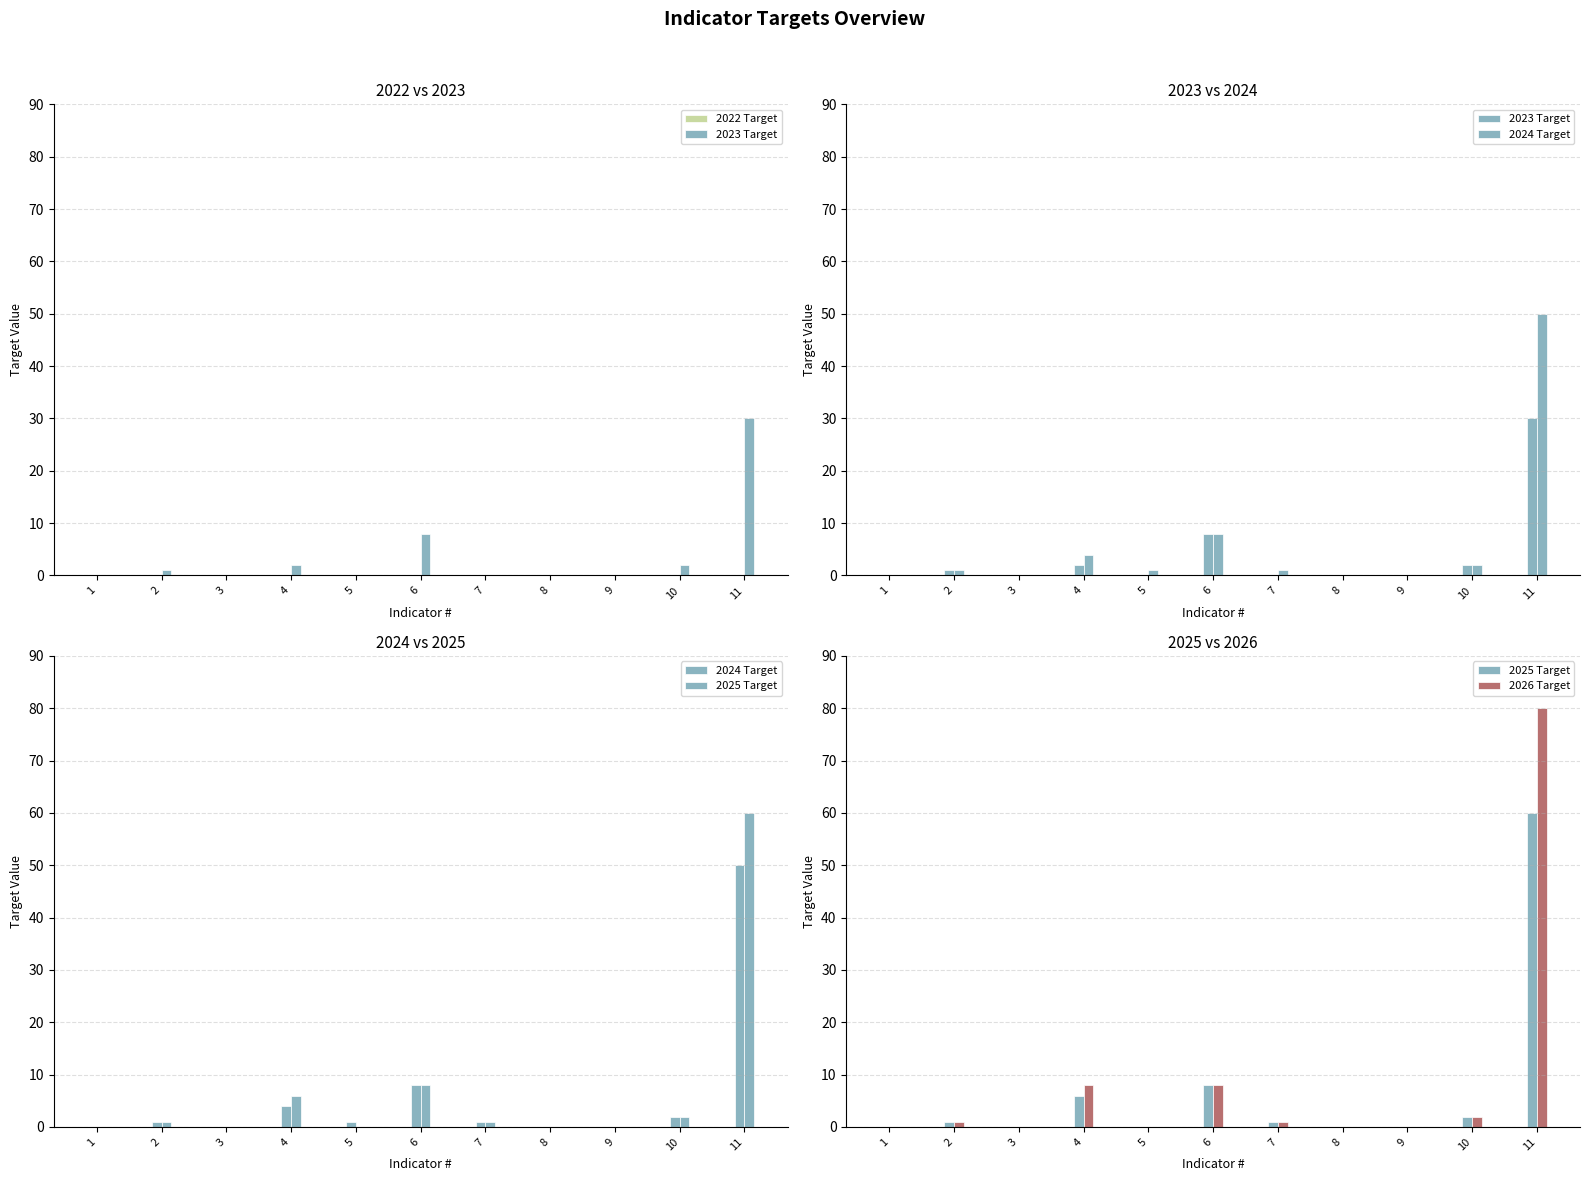

Is it true that 2024 Target equals -24 at 1?

False